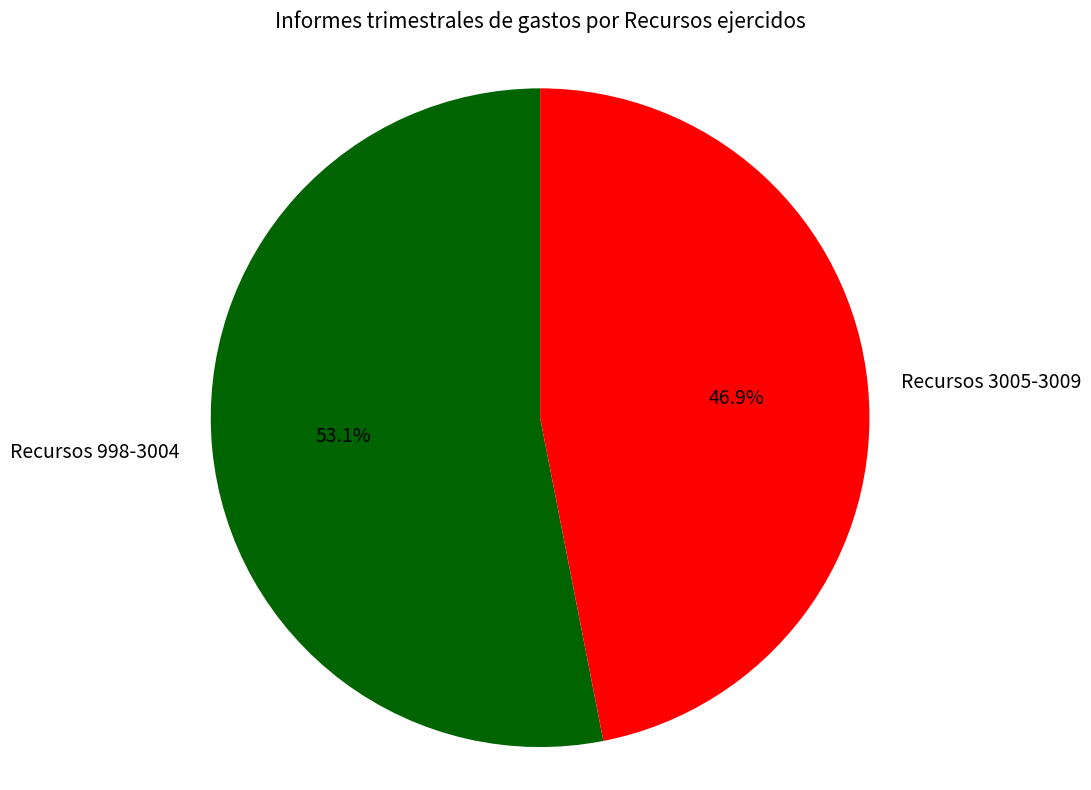

Is there any slice that represents more than half of the pie?

Yes